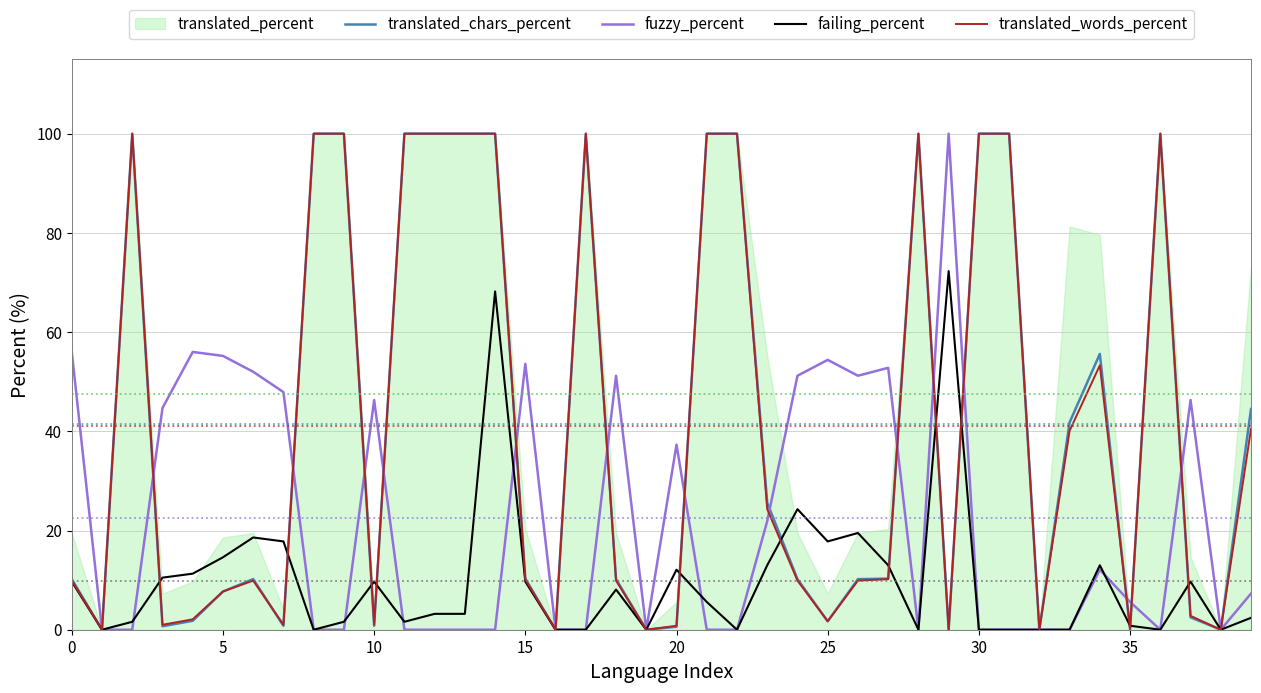

What is the label of the 32nd point from the left?

31